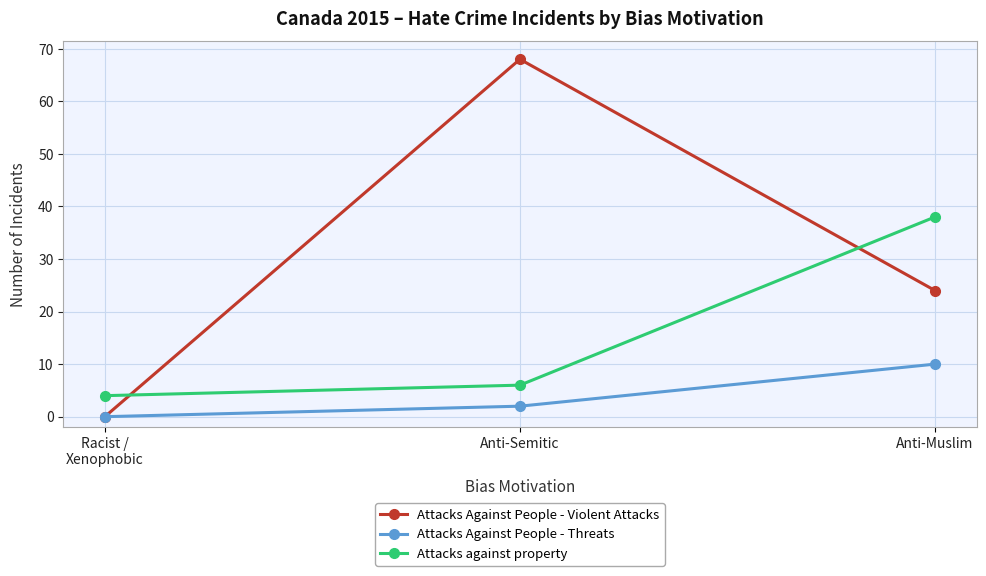

What are all the series names shown in the legend?

Attacks Against People - Violent Attacks, Attacks Against People - Threats, Attacks against property